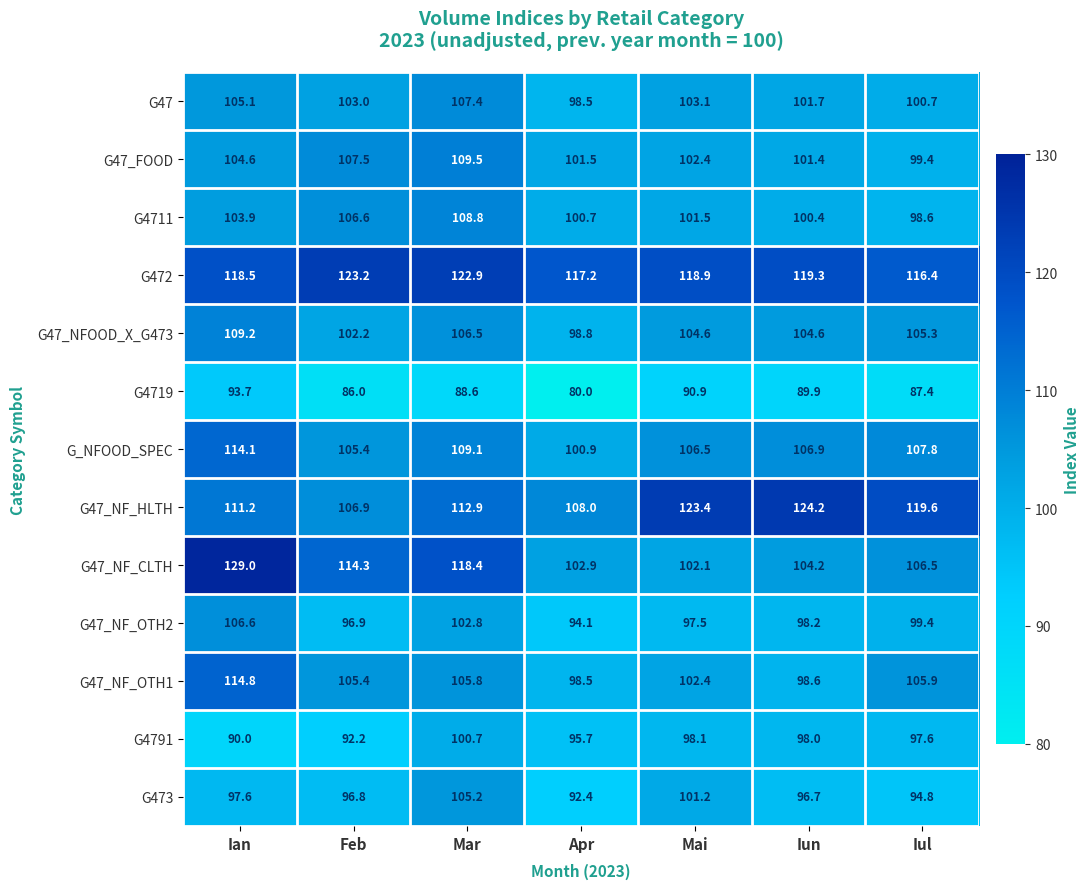

Where does the G47 series first go above 103?

Ian